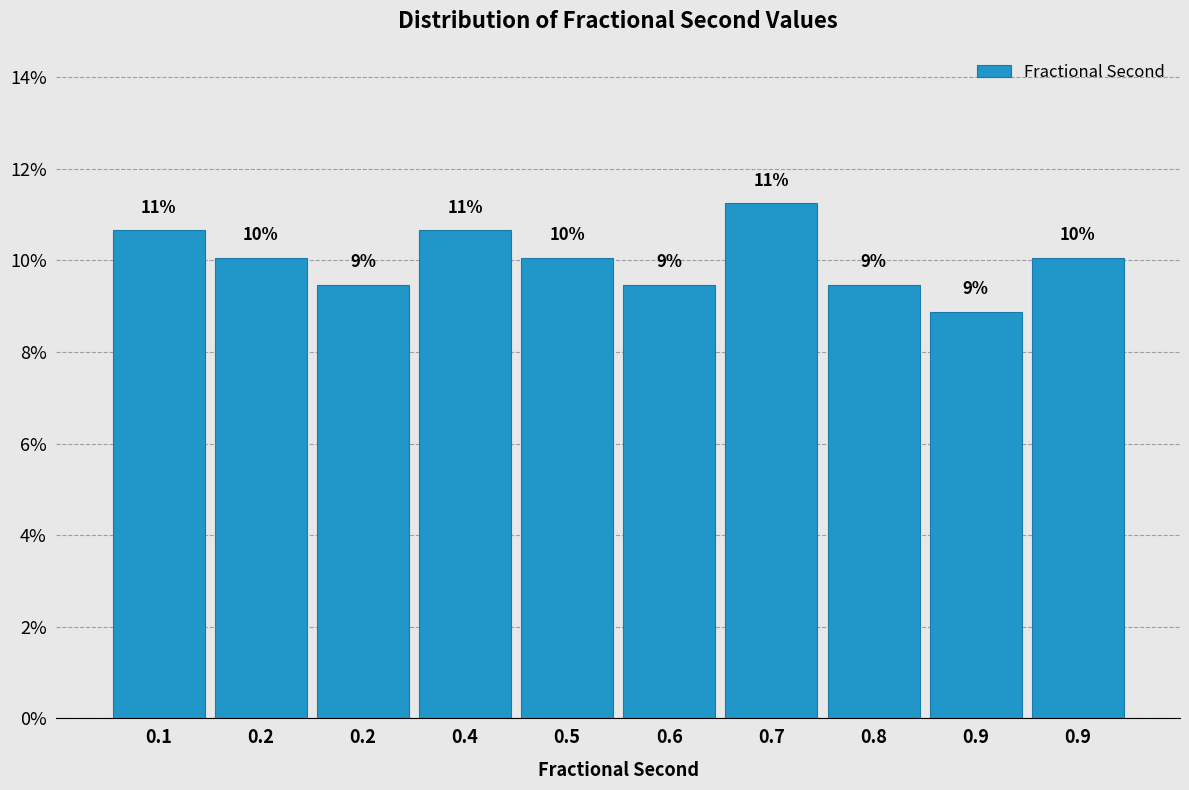

Are the bars horizontal?

No